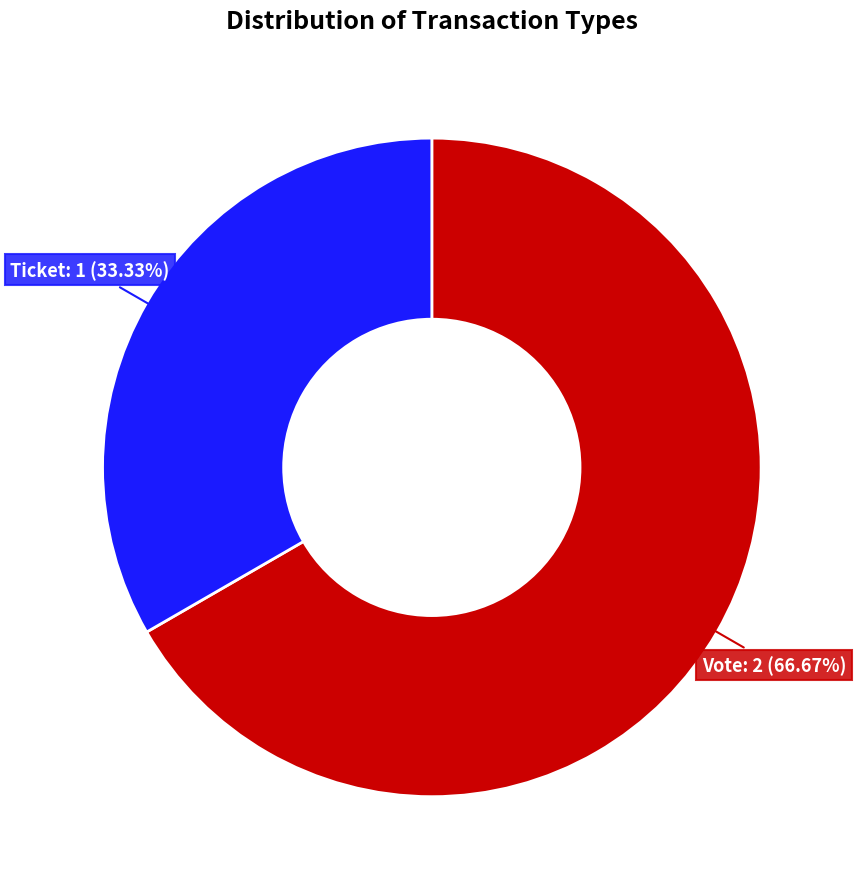

Which slice is the smallest?

Ticket